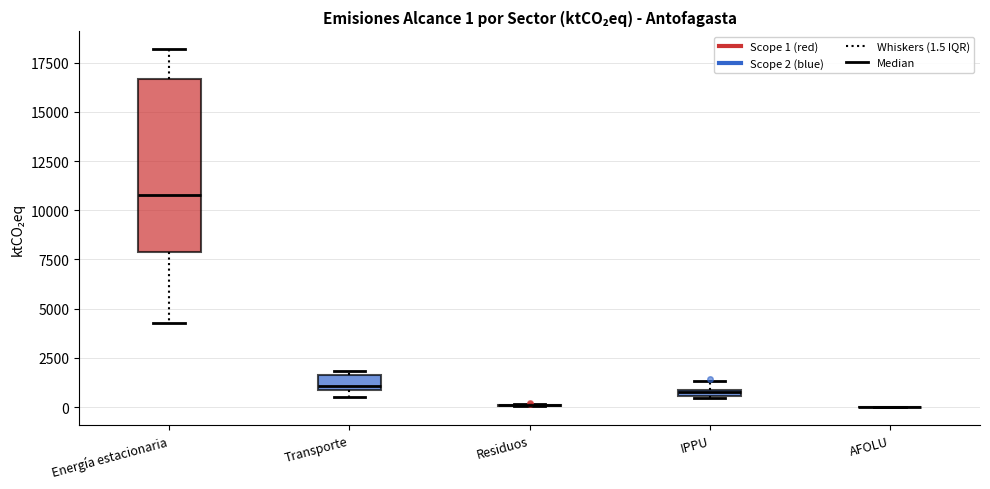

Comparing the boxes themselves (not the whiskers), which one is the tallest?

Energía estacionaria